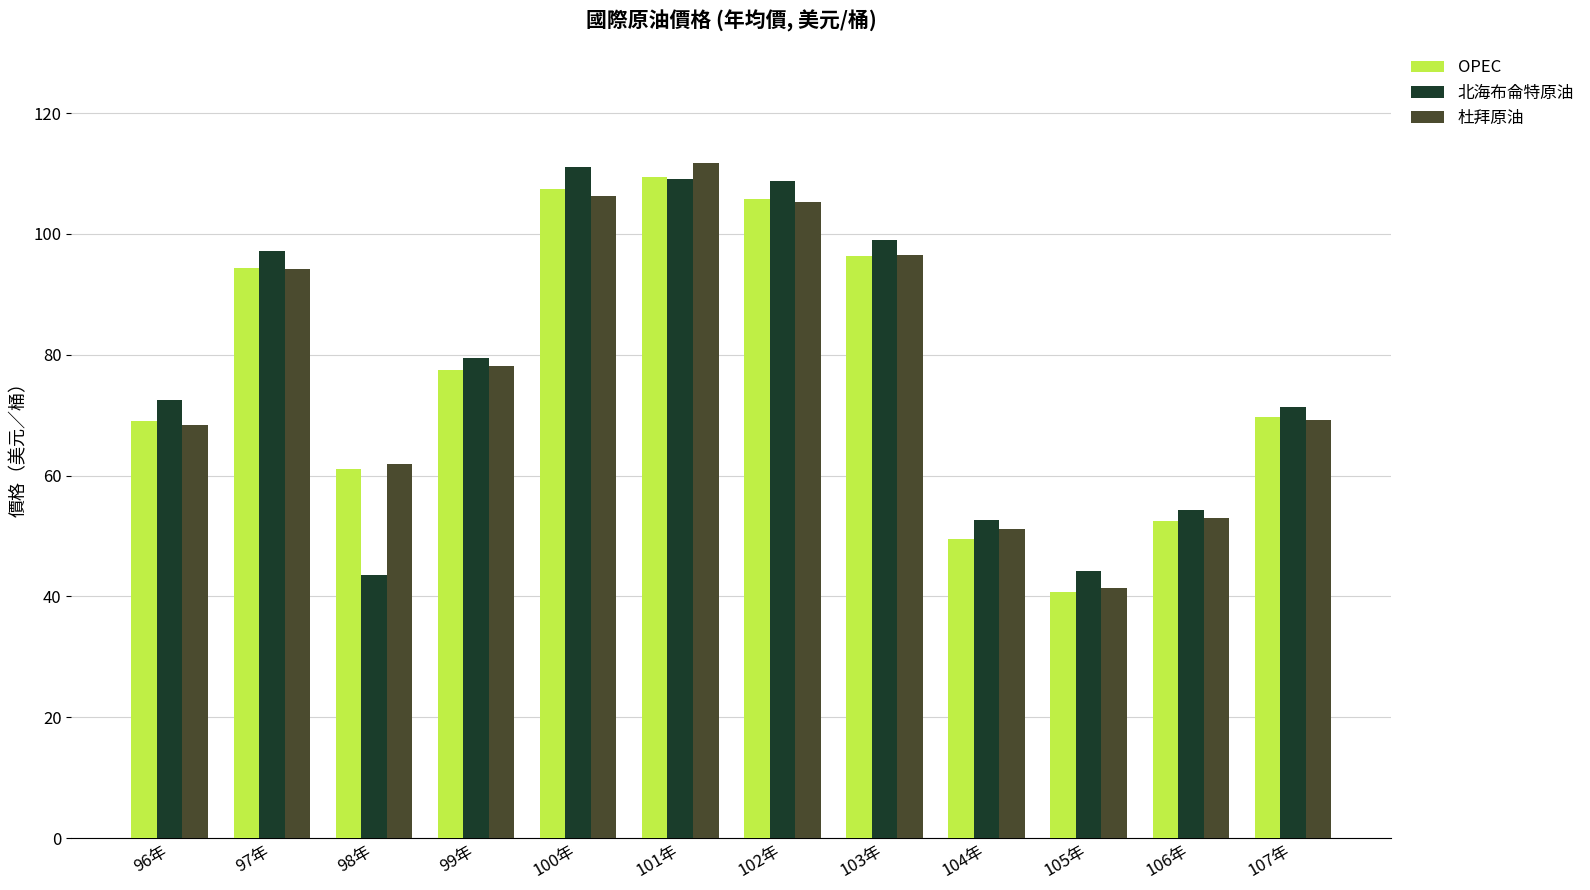

Is the value of 杜拜原油 at 100年 greater than the value of OPEC at 107年?

Yes